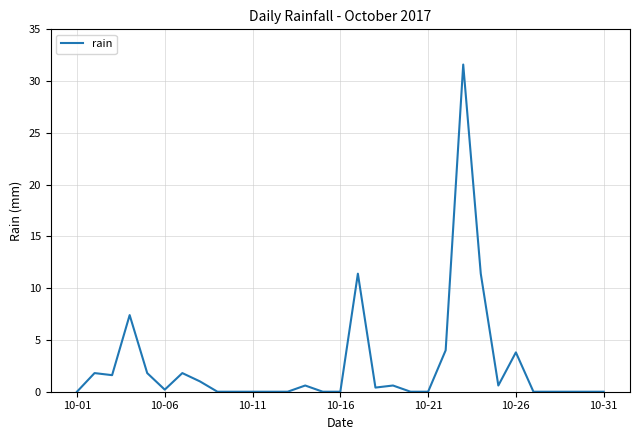

What is the greatest value displayed?

31.6